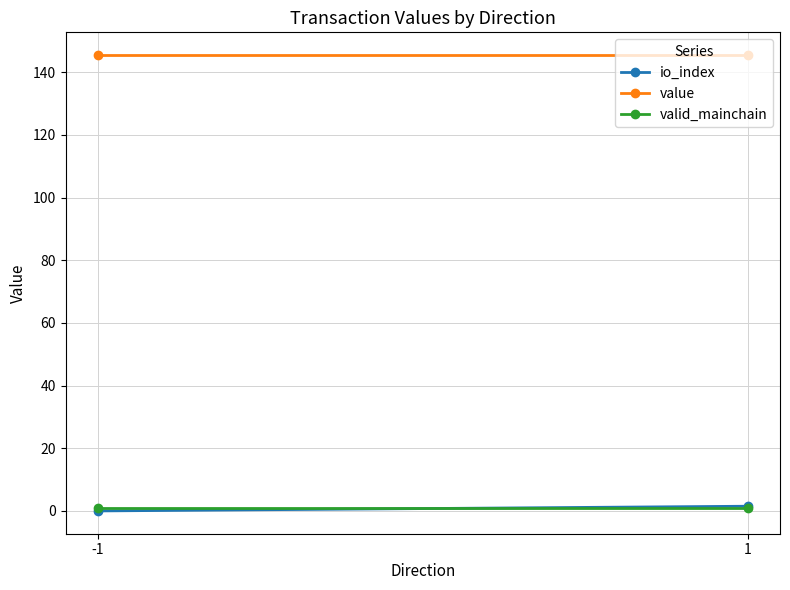

At which label does valid_mainchain reach its peak?

-1